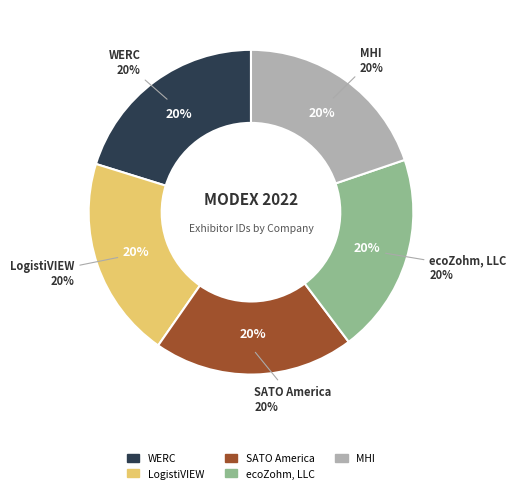

The ecoZohm, LLC slice represents 20% of the pie. True or false?

True